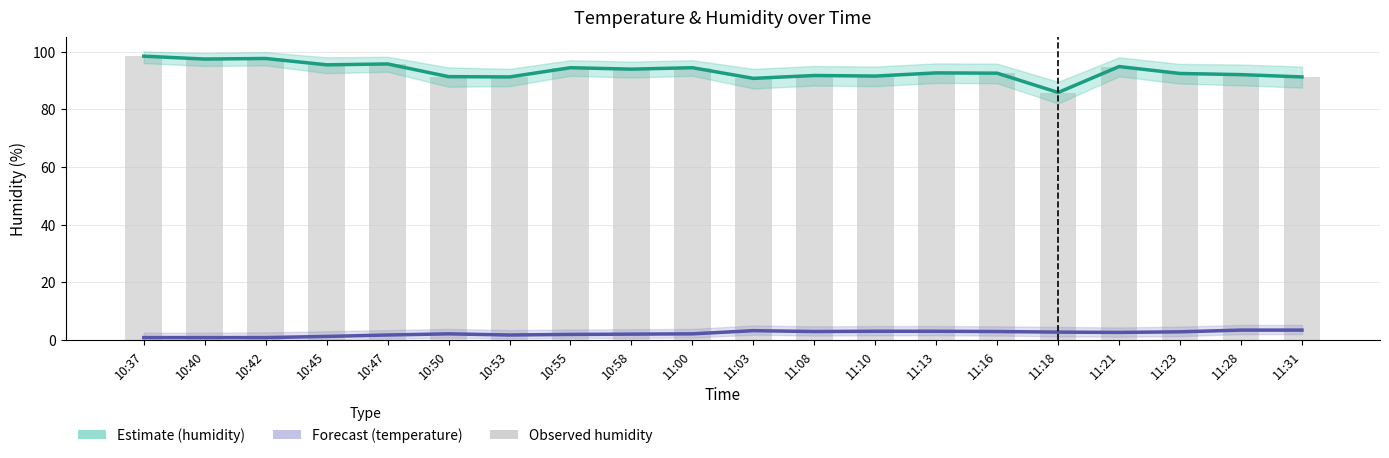

What is the sum of all Estimate (humidity) values?

1864.9